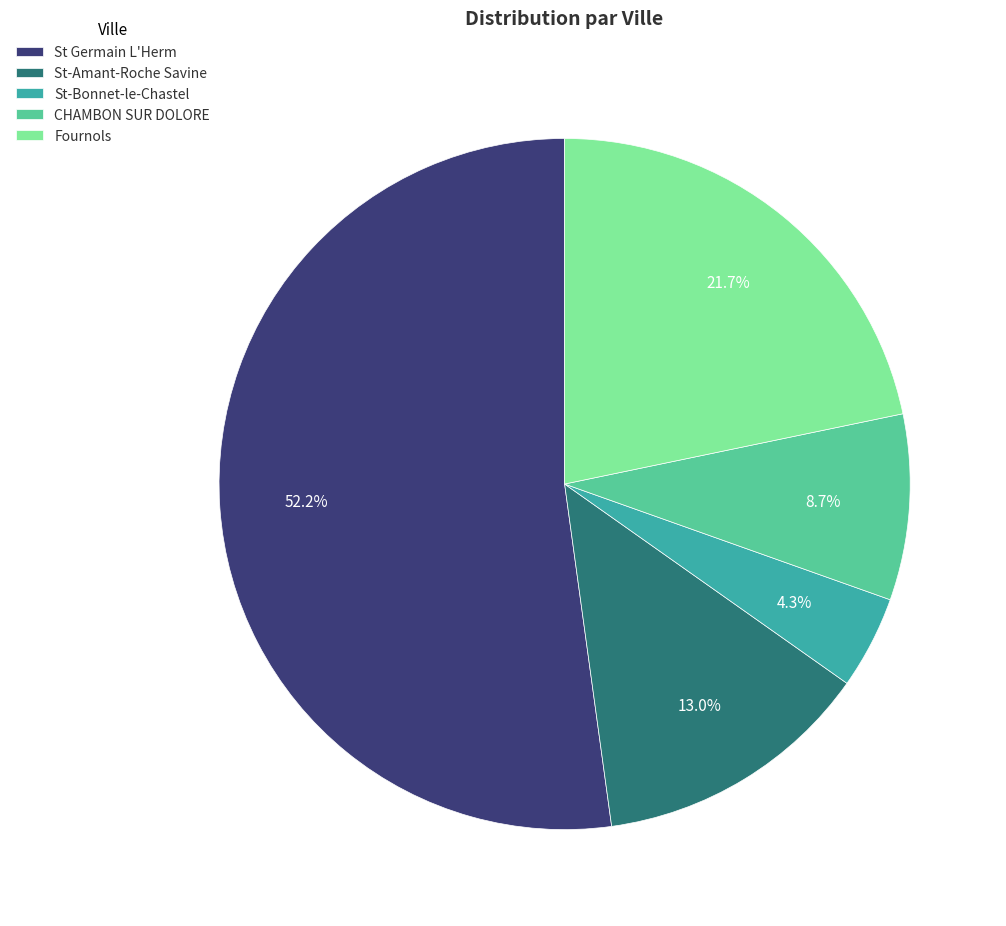

Is there a majority slice in this chart?

Yes